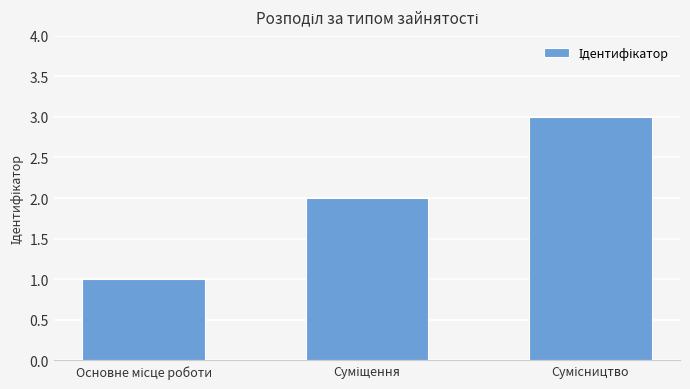

Reading left to right, what are all the values shown in this chart?

1	2	3